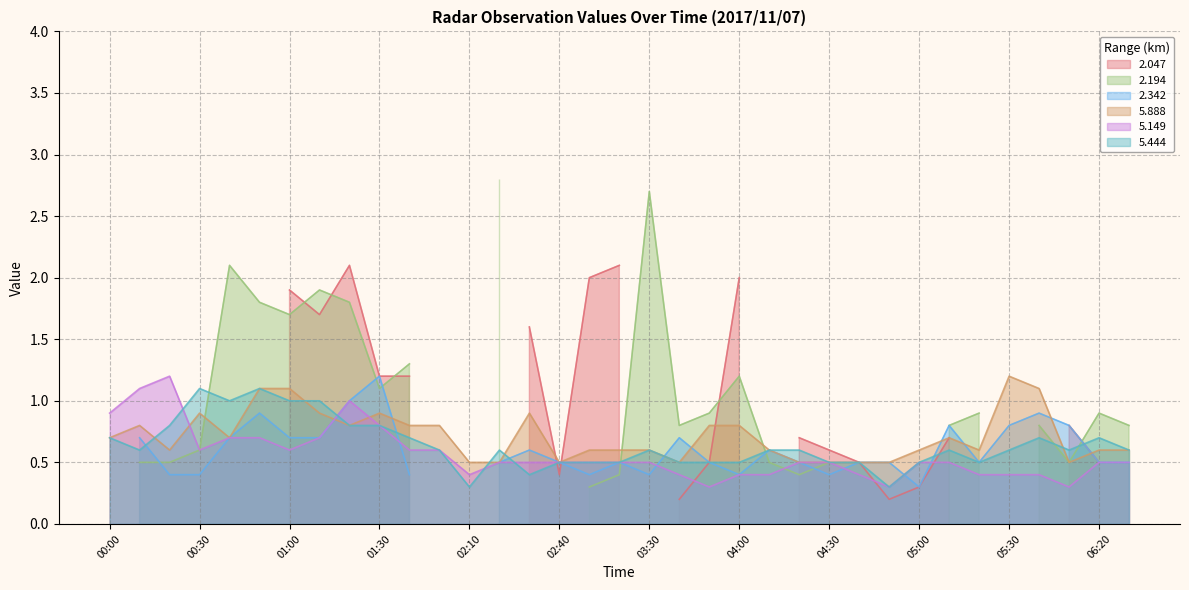

Which label corresponds to the largest value in the chart?

05:30